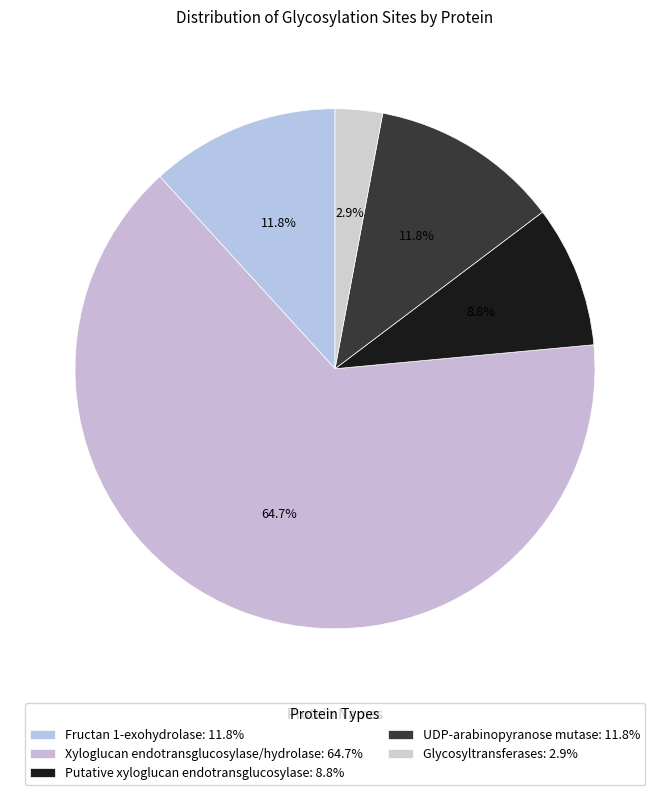

How many segments does this pie chart have?

5